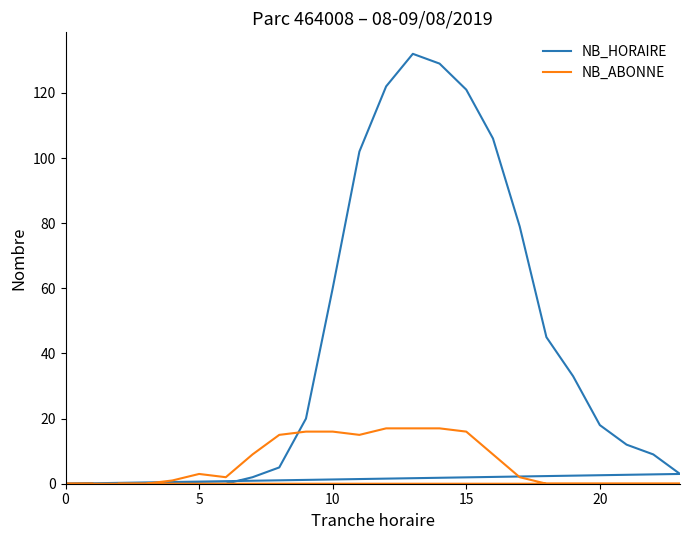

Count the number of data series in this chart.

2